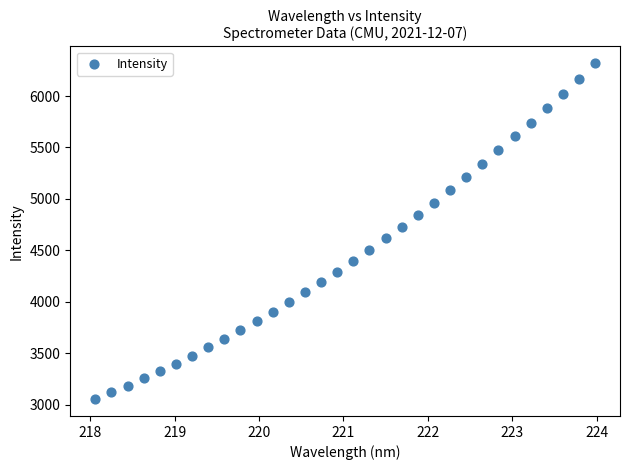

What is the range of X values (max minus min)?

5.9